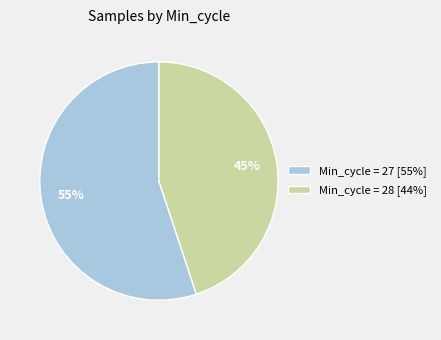

To the nearest percent, what portion does Min_cycle = 28 [44%] represent?

45%